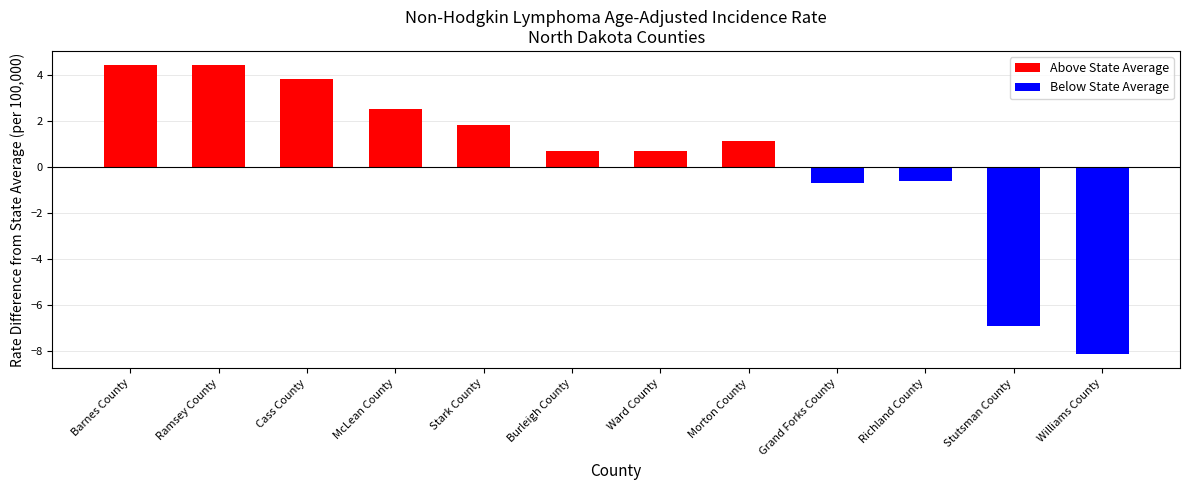

Rank the categories by value from highest to lowest.

Barnes County, Ramsey County, Cass County, McLean County, Stark County, Morton County, Burleigh County, Ward County, Richland County, Grand Forks County, Stutsman County, Williams County